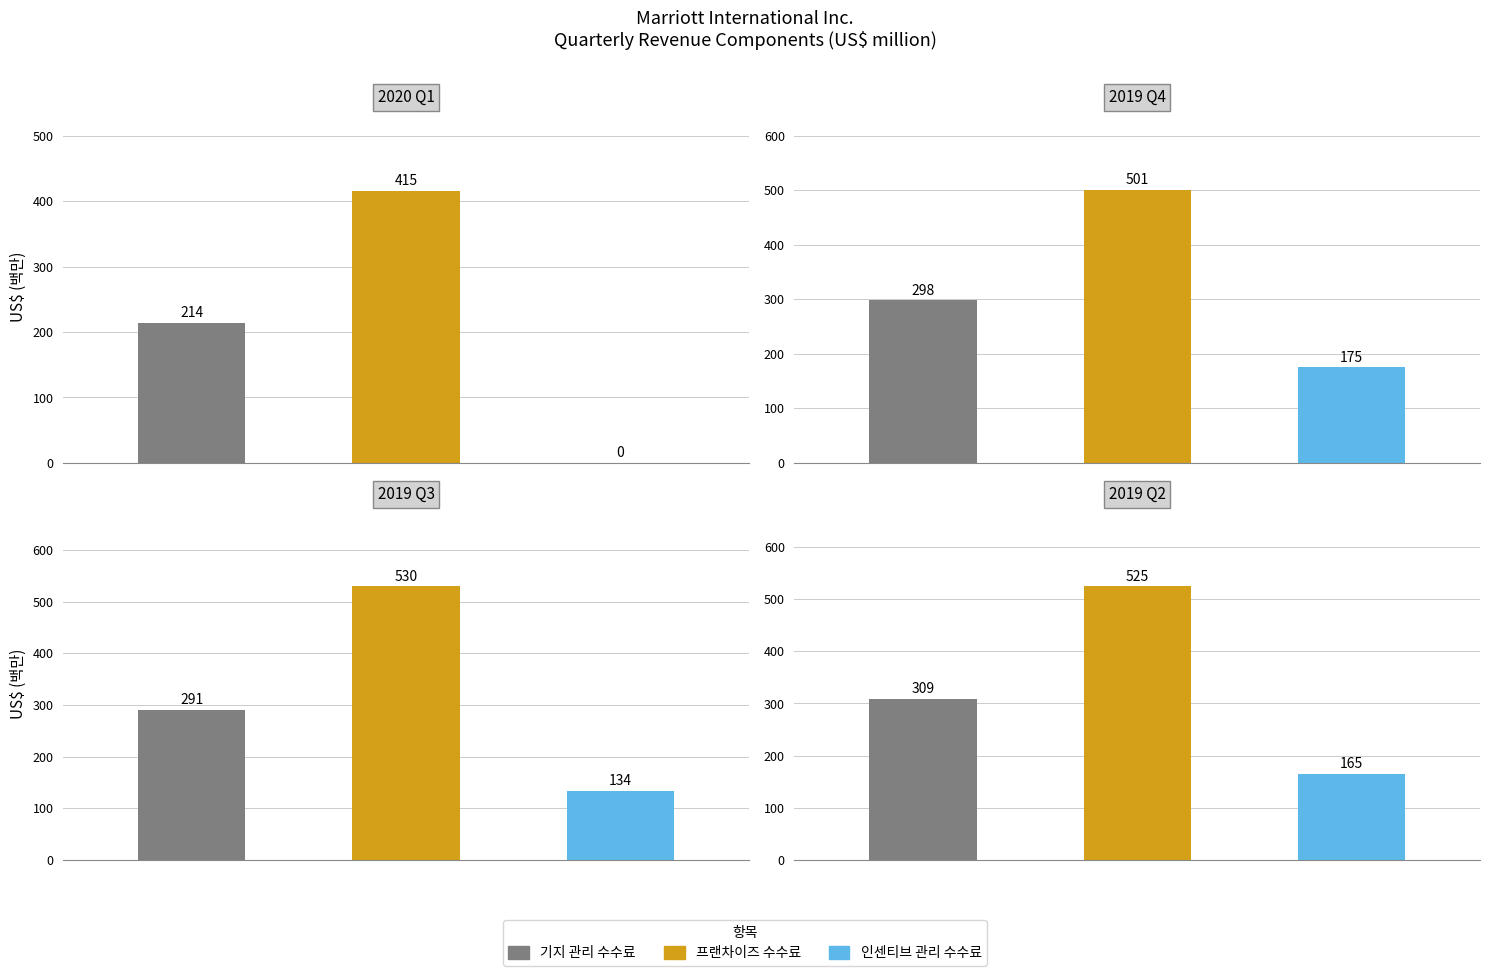

Count the number of data series in this chart.

3